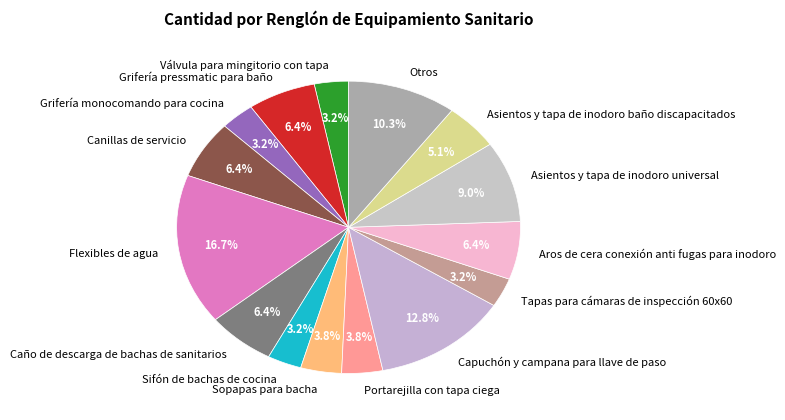

What percentage is the Aros de cera conexión anti fugas para inodoro slice, to the nearest percent?

6%